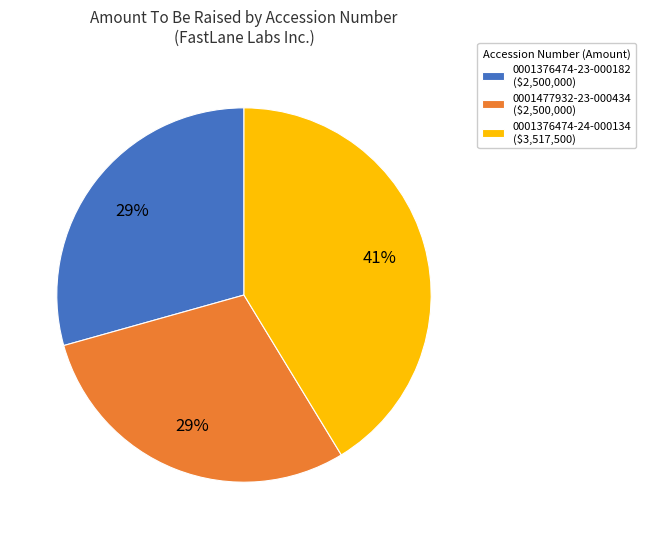

Does 0001376474-24-000134 ($3,517,500) account for over 50% of the chart?

No